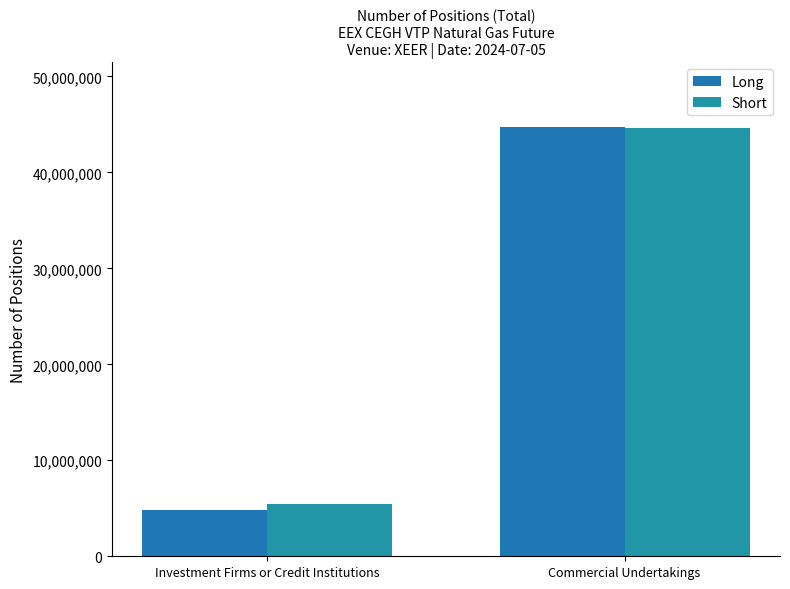

What position from the right is Commercial Undertakings?

1